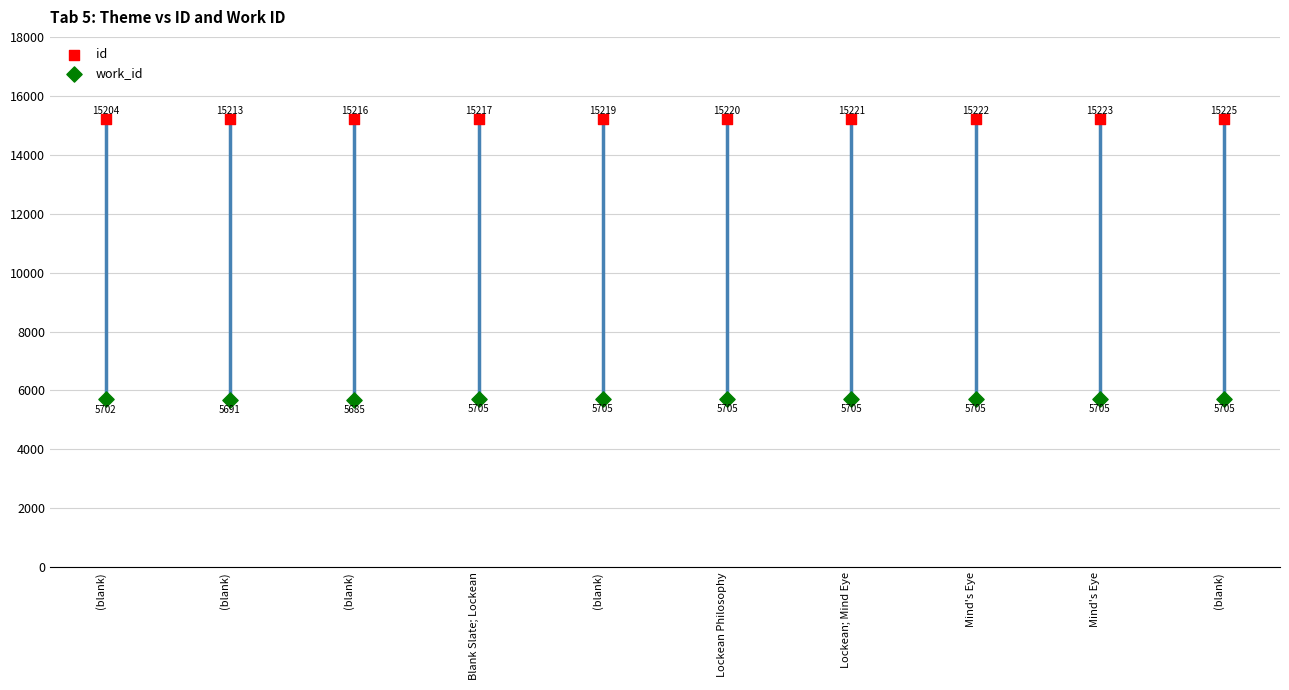

Which series contains the lowest Y value?

work_id